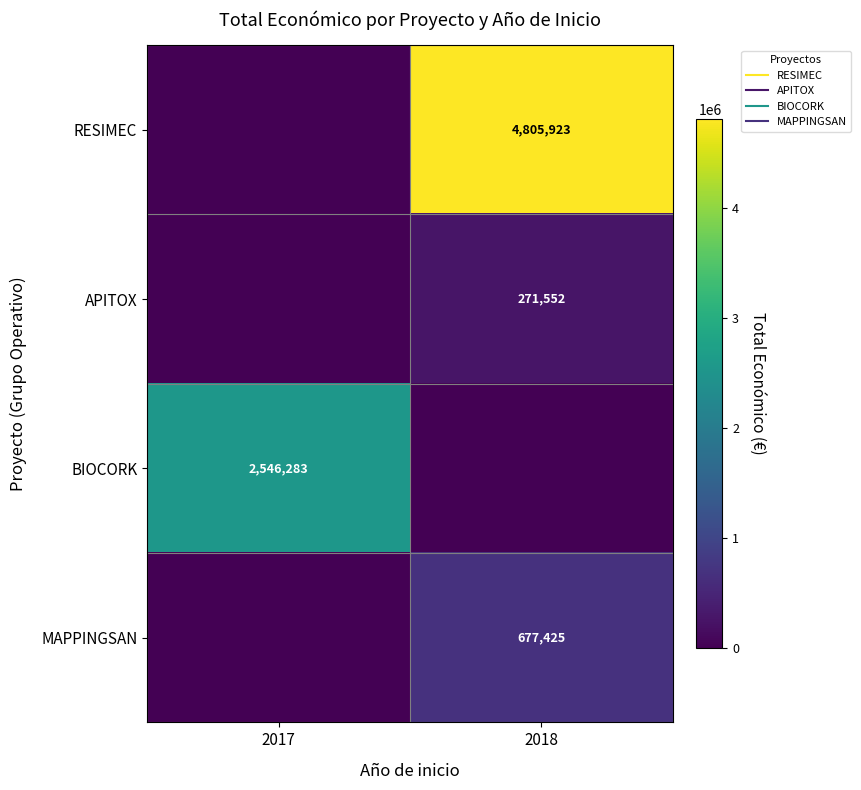

What is the total value across all series at 2017?

2546283